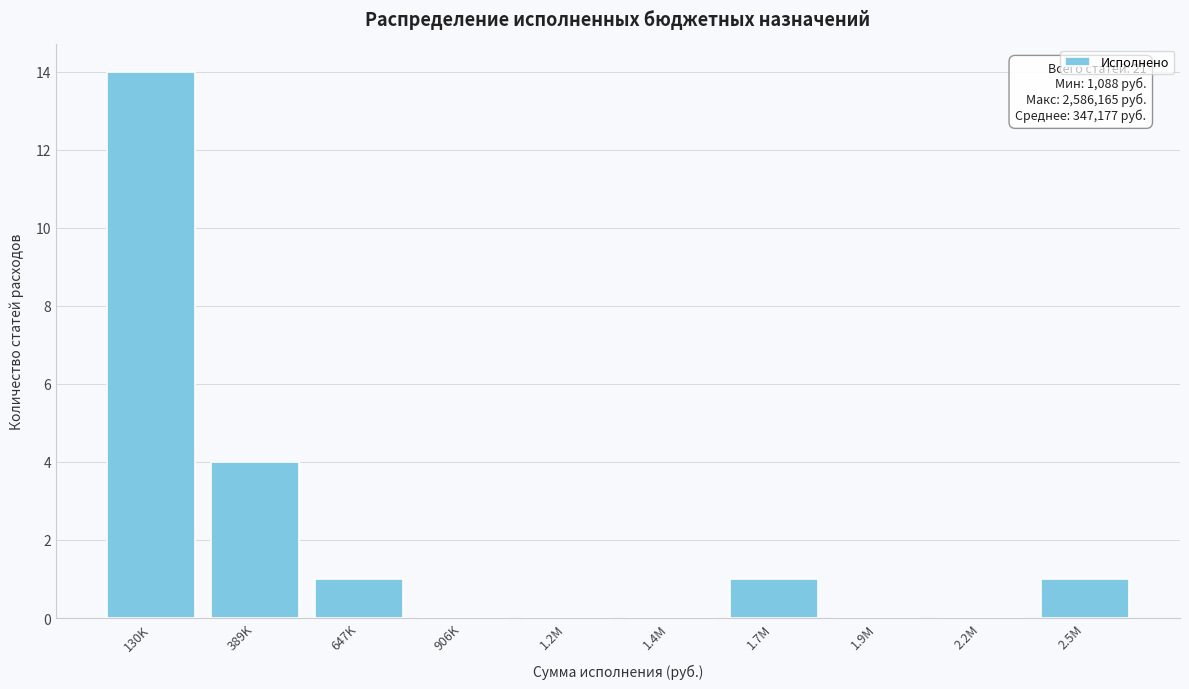

Reading left to right, transcribe all the data shown in this chart.

130K=14	389K=4	647K=1	906K=0	1.2M=0	1.4M=0	1.7M=1	1.9M=0	2.2M=0	2.5M=1